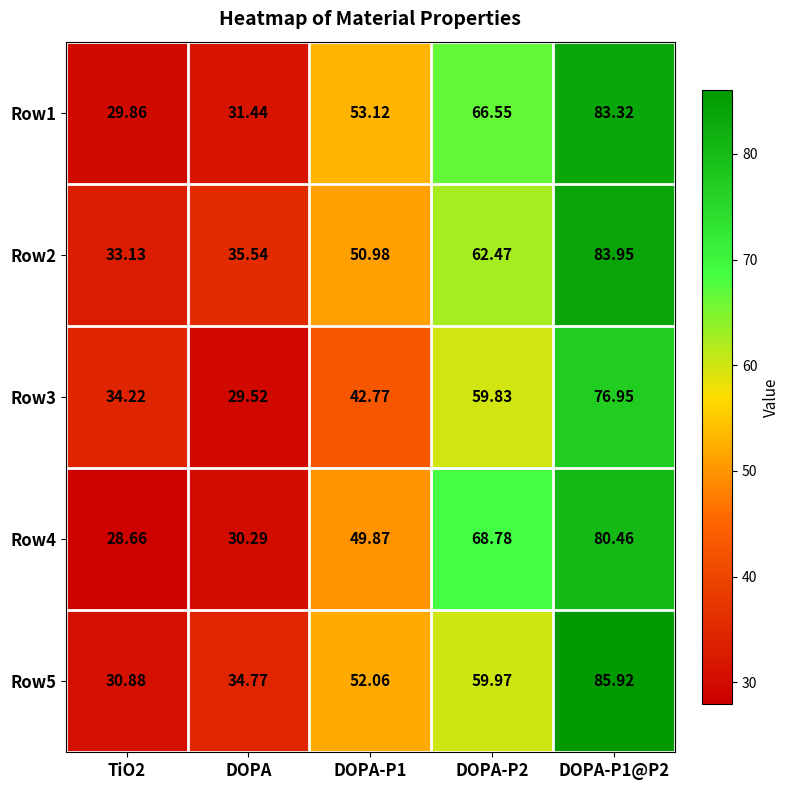

Which label corresponds to the largest value in the chart?

DOPA-P1@P2